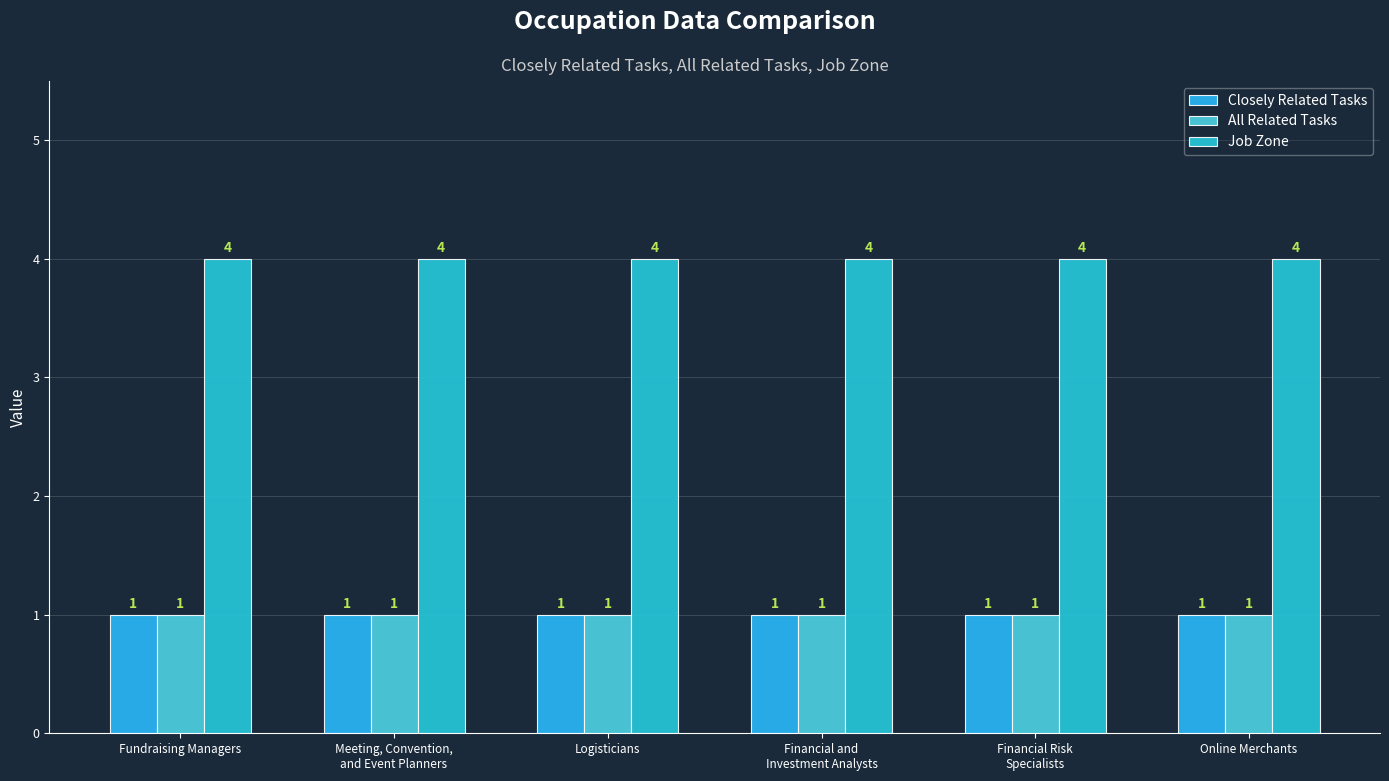

Is it true that All Related Tasks equals 2 at Financial Risk
Specialists?

False